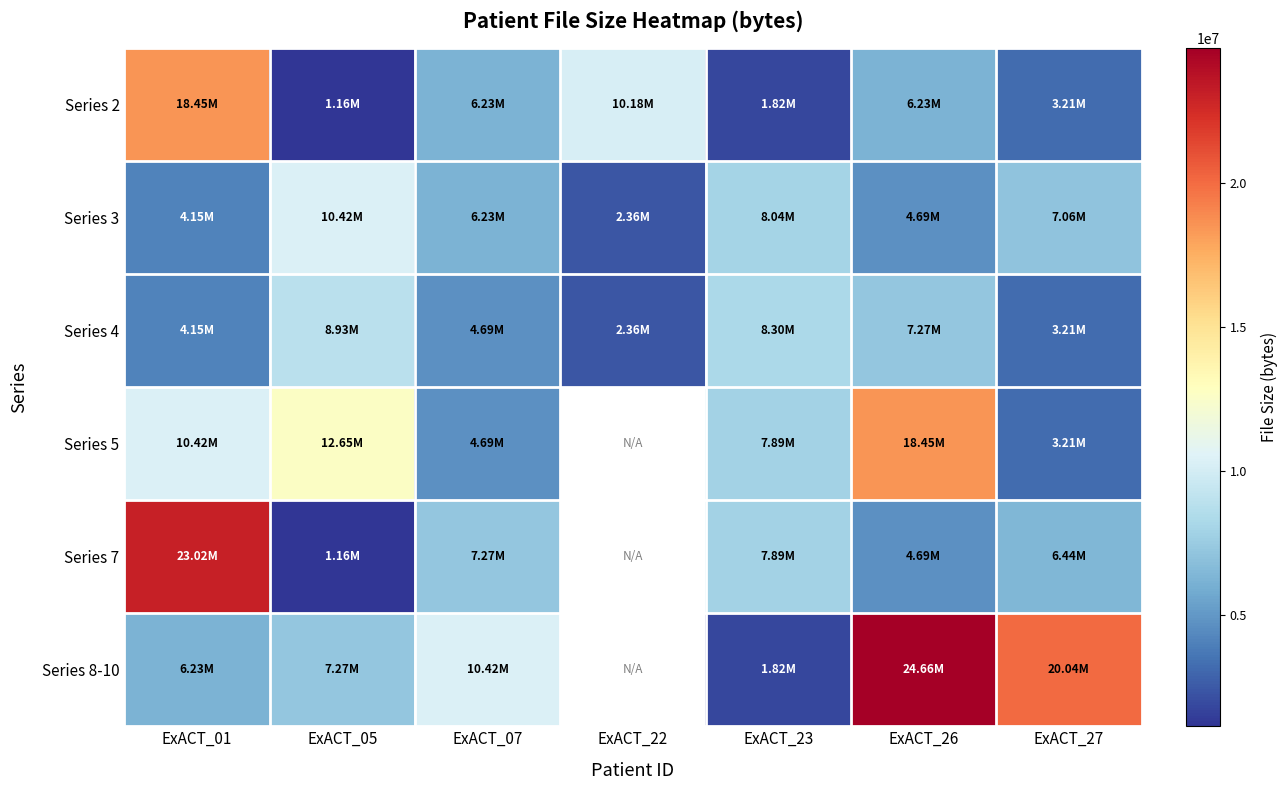

What is the highest value of the Series 3 series?

10420602.0